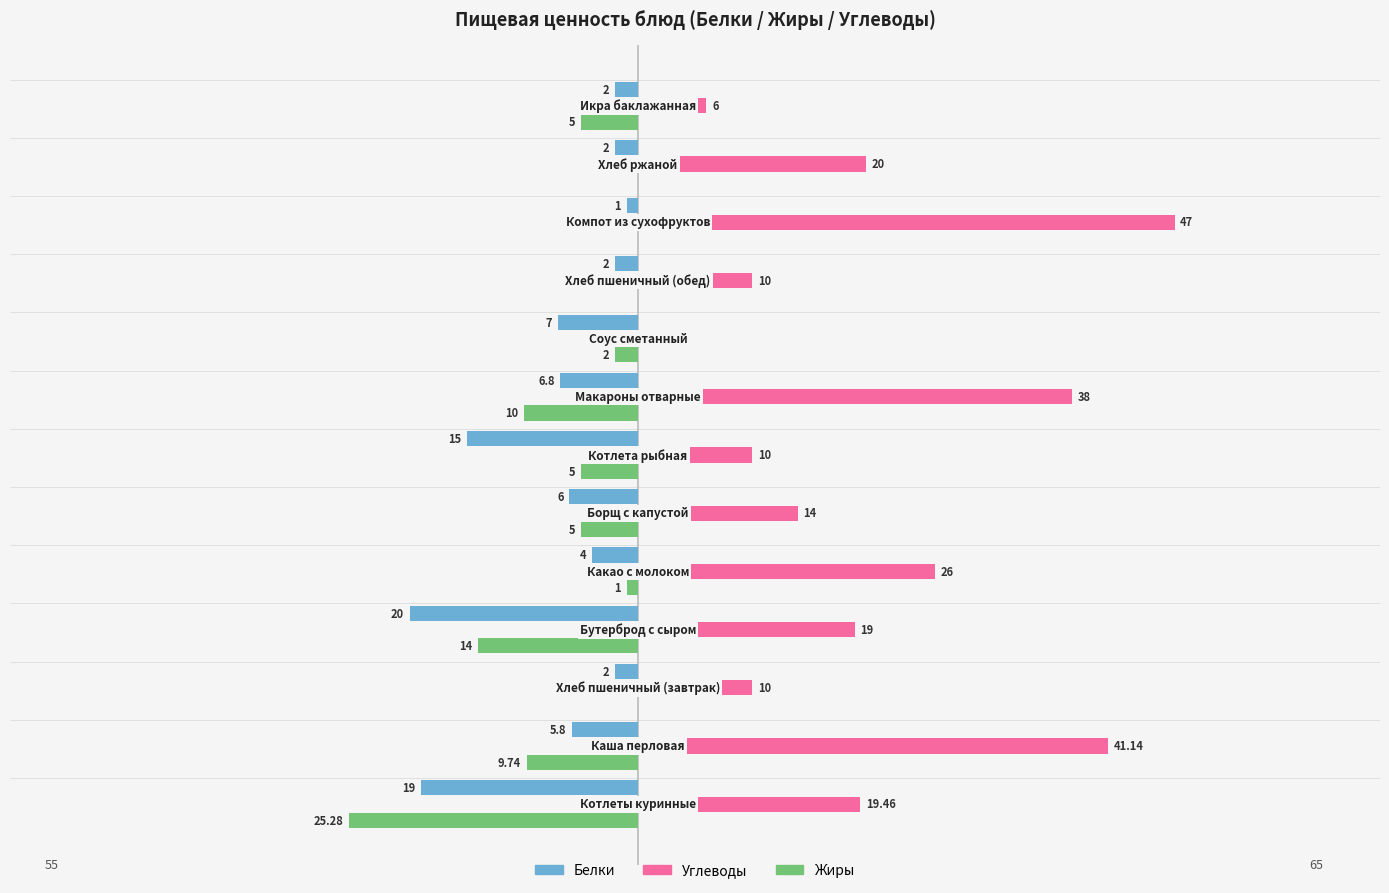

What are all the series names shown in the legend?

Белки, Углеводы, Жиры